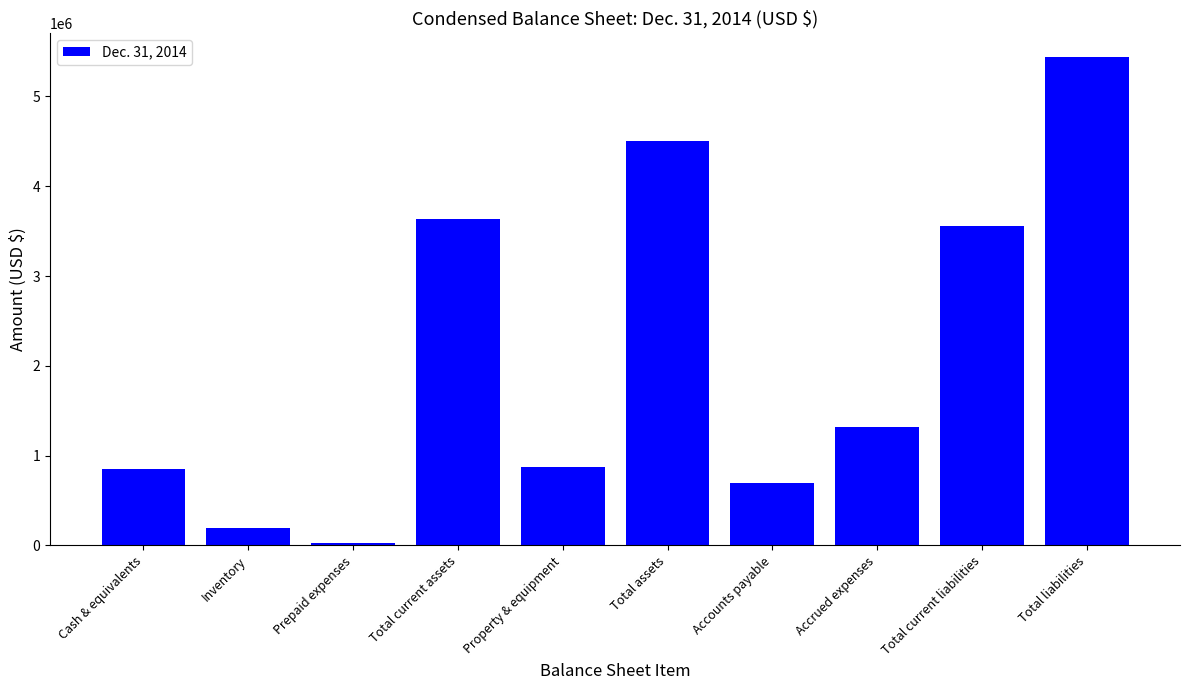

What is the label of the 9th bar from the right?

Inventory